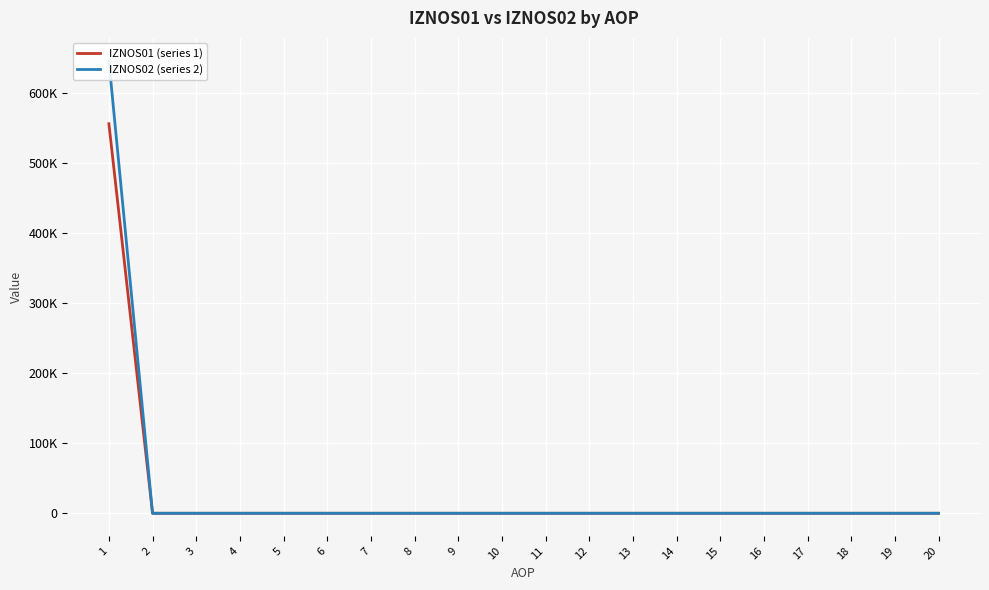

Which series has the largest range (max minus min)?

IZNOS02 (series 2)